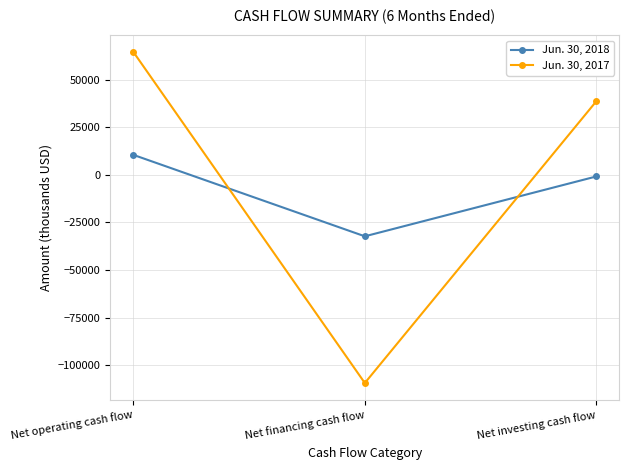

How many values in Jun. 30, 2017 are below zero?

1